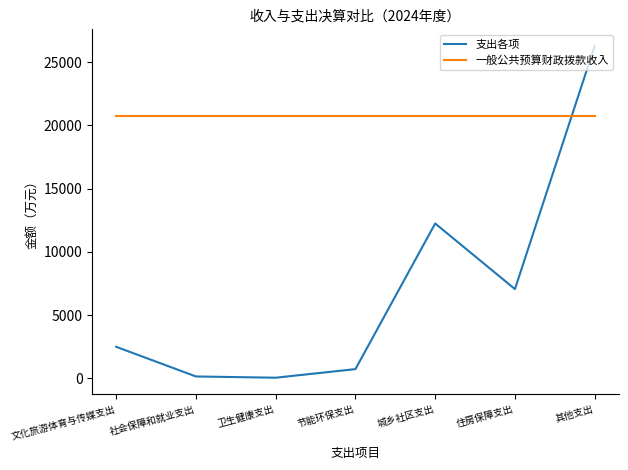

How many categories are shown in the chart?

7